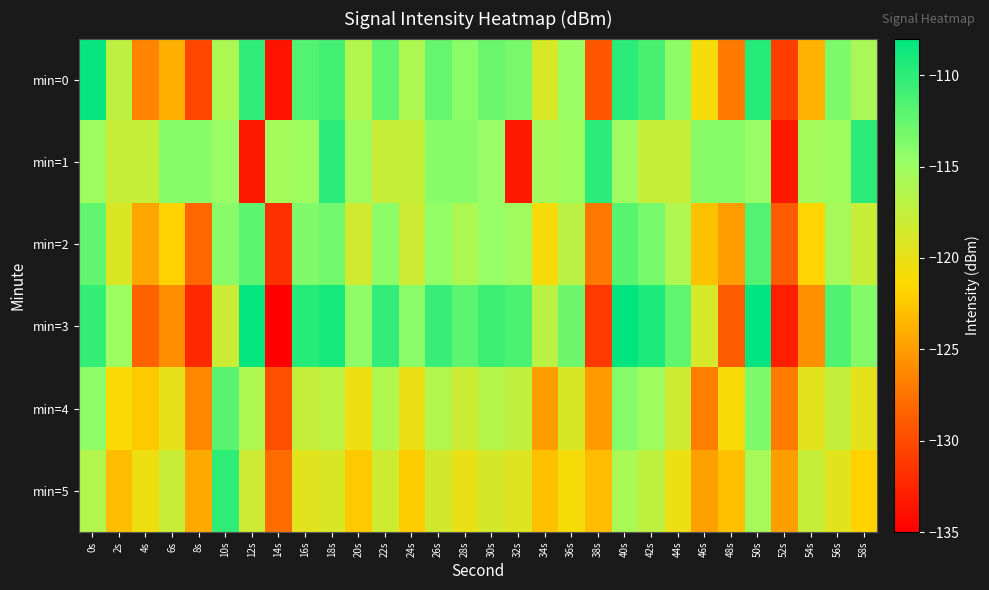

At 36s, list the series in order from smallest to largest.

min=5, min=4, min=2, min=1, min=0, min=3